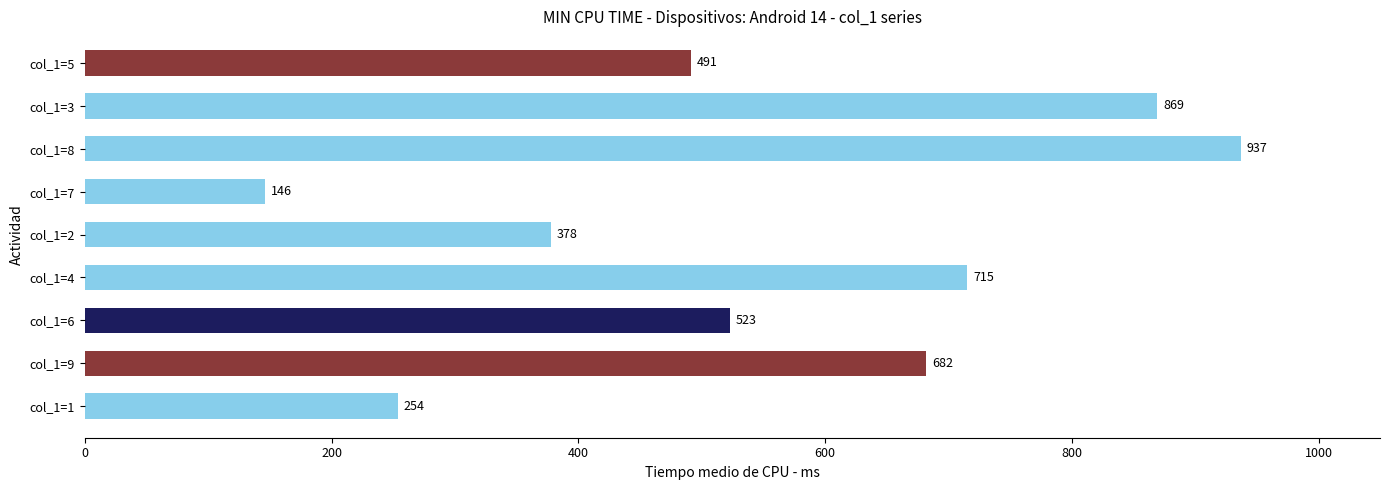

True or false: the data shows 762 at col_1=5.

False